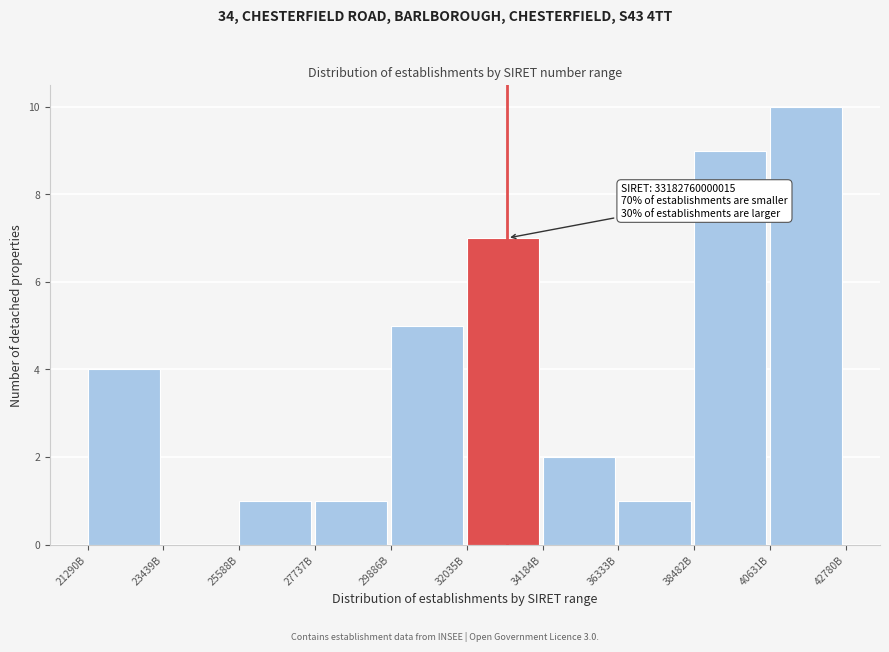

Reading right to left, list all the values displayed in this chart.

40631B=10	38482B=9	36333B=1	34184B=2	32035B=7	29886B=5	27737B=1	25588B=1	23439B=0	21290B=4